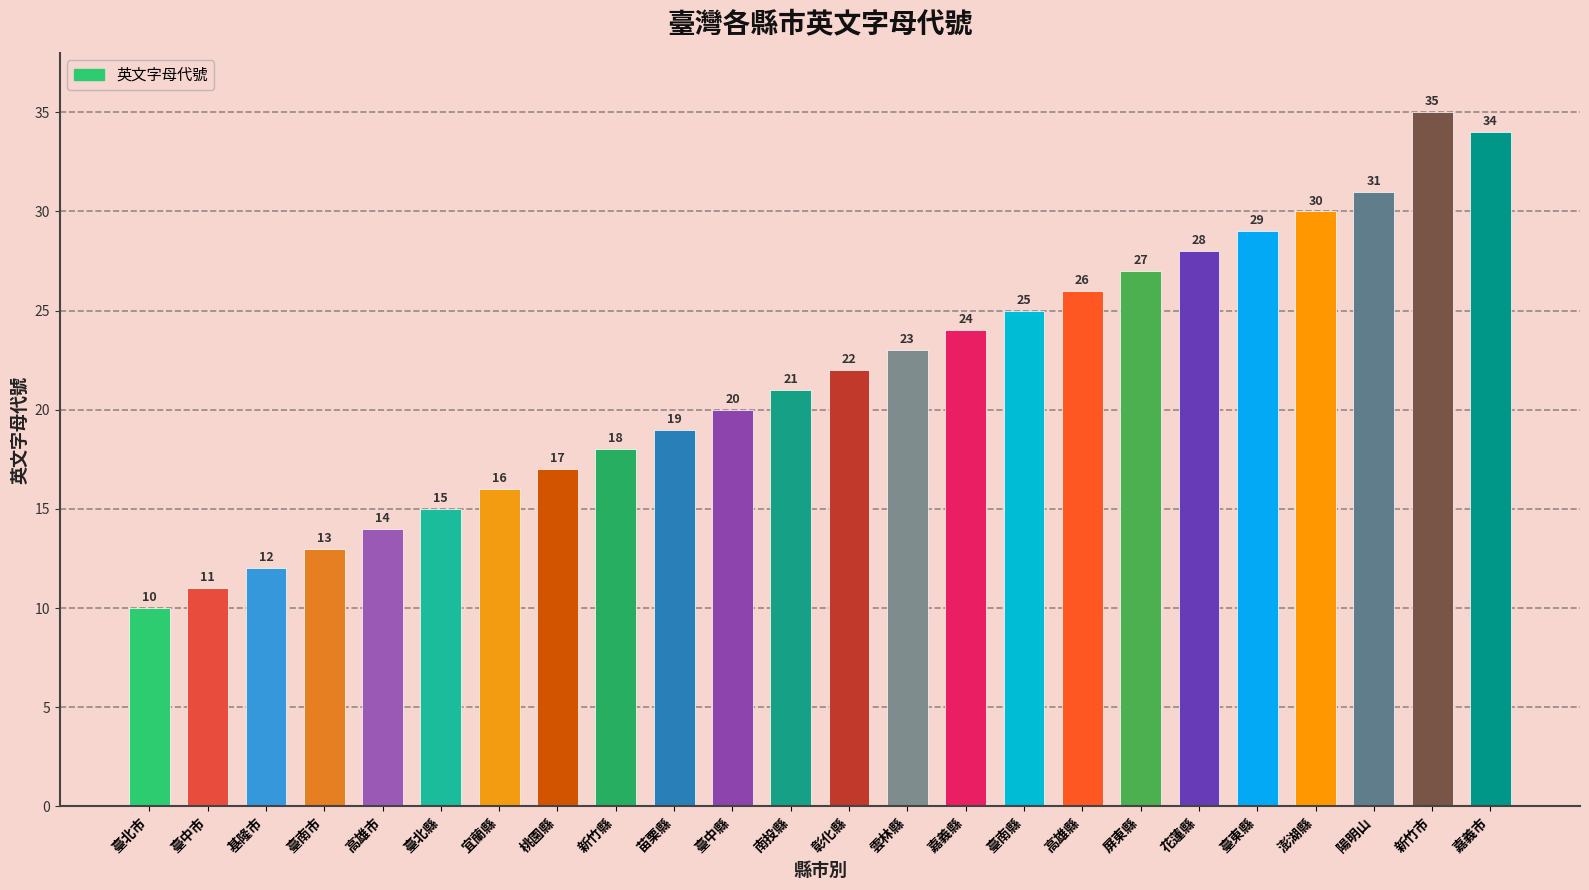

Reading left to right, extract all data points from this chart.

臺北市=10	臺中市=11	基隆市=12	臺南市=13	高雄市=14	臺北縣=15	宜蘭縣=16	桃園縣=17	新竹縣=18	苗栗縣=19	臺中縣=20	南投縣=21	彰化縣=22	雲林縣=23	嘉義縣=24	臺南縣=25	高雄縣=26	屏東縣=27	花蓮縣=28	臺東縣=29	澎湖縣=30	陽明山=31	新竹市=35	嘉義市=34